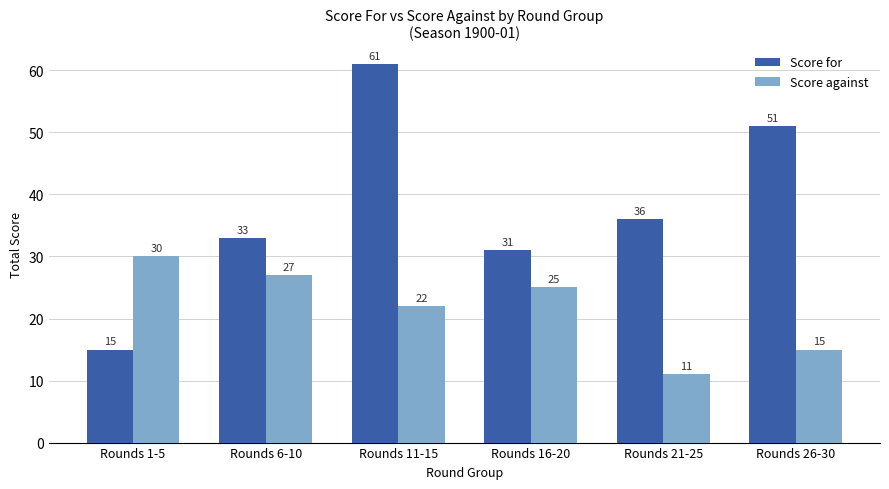

What is the greatest value displayed?

61